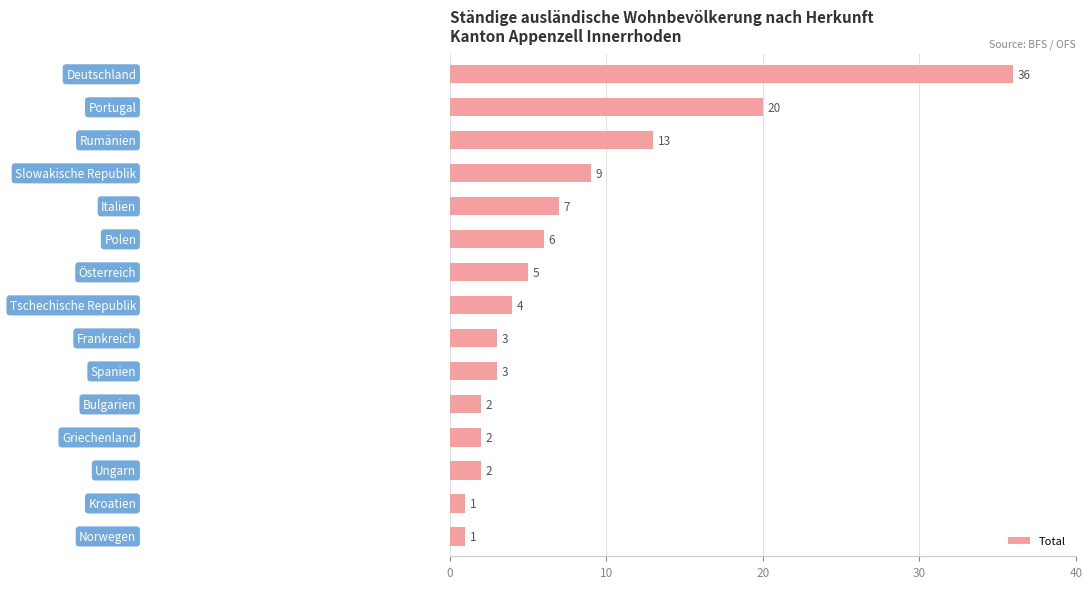

Does the chart contain stacked bars?

No